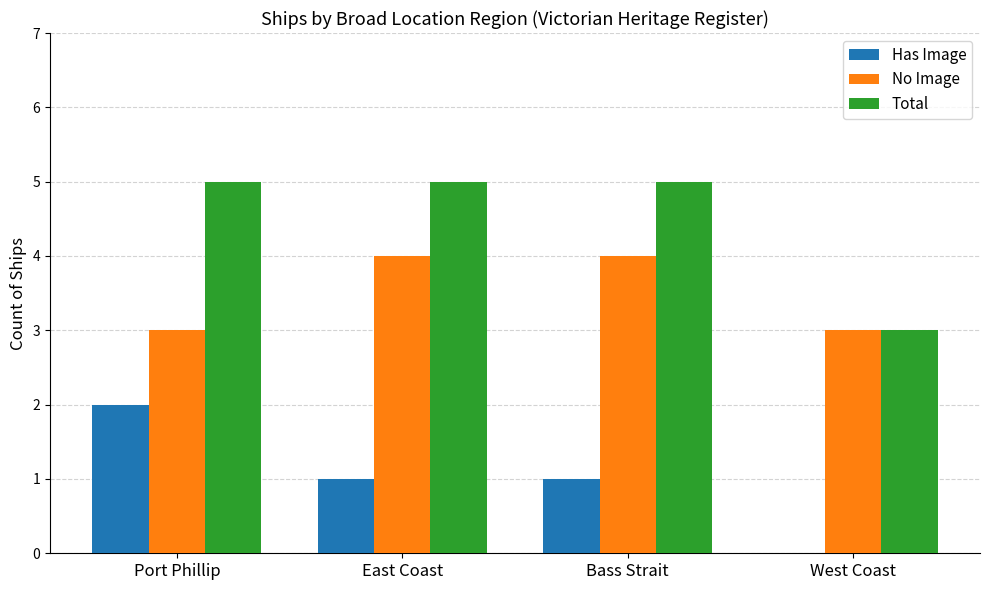

Reading left to right, what are all the values shown in this chart?

Has Image: 2	1	1	0
No Image: 3	4	4	3
Total: 5	5	5	3